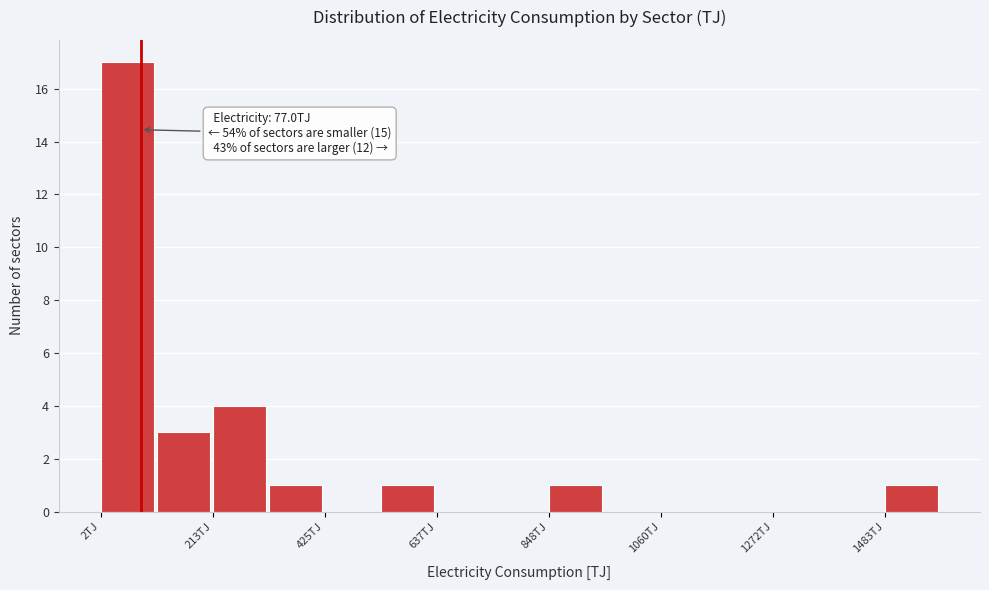

Read against the x-axis, roughly where is the centre of the tallest bar?

50